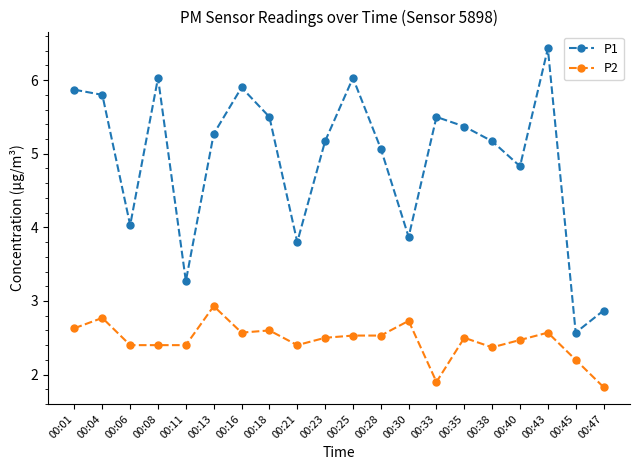

How many lines are shown in the chart?

2